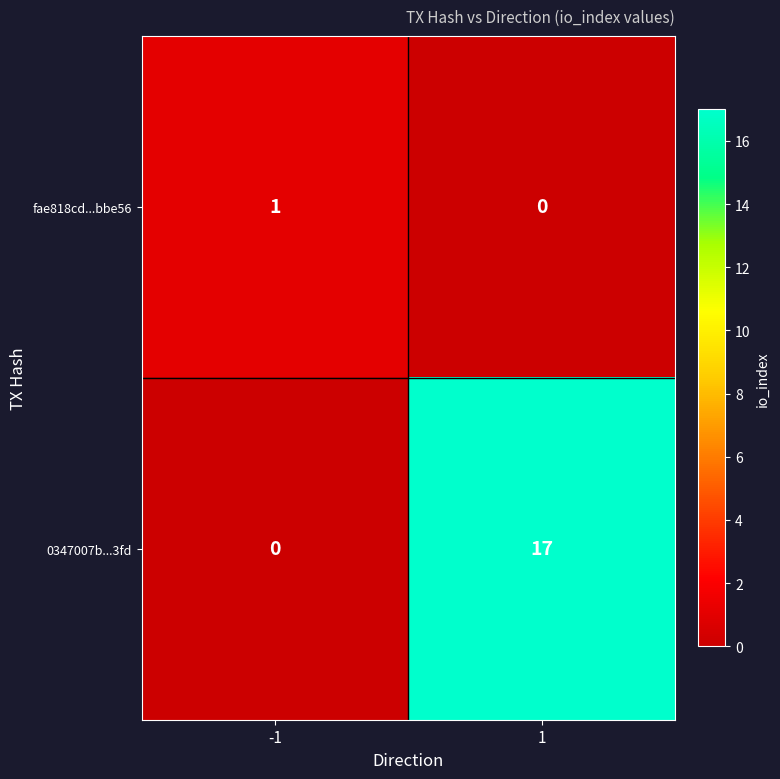

Which series changed the most between -1 and 1?

0347007b...3fd